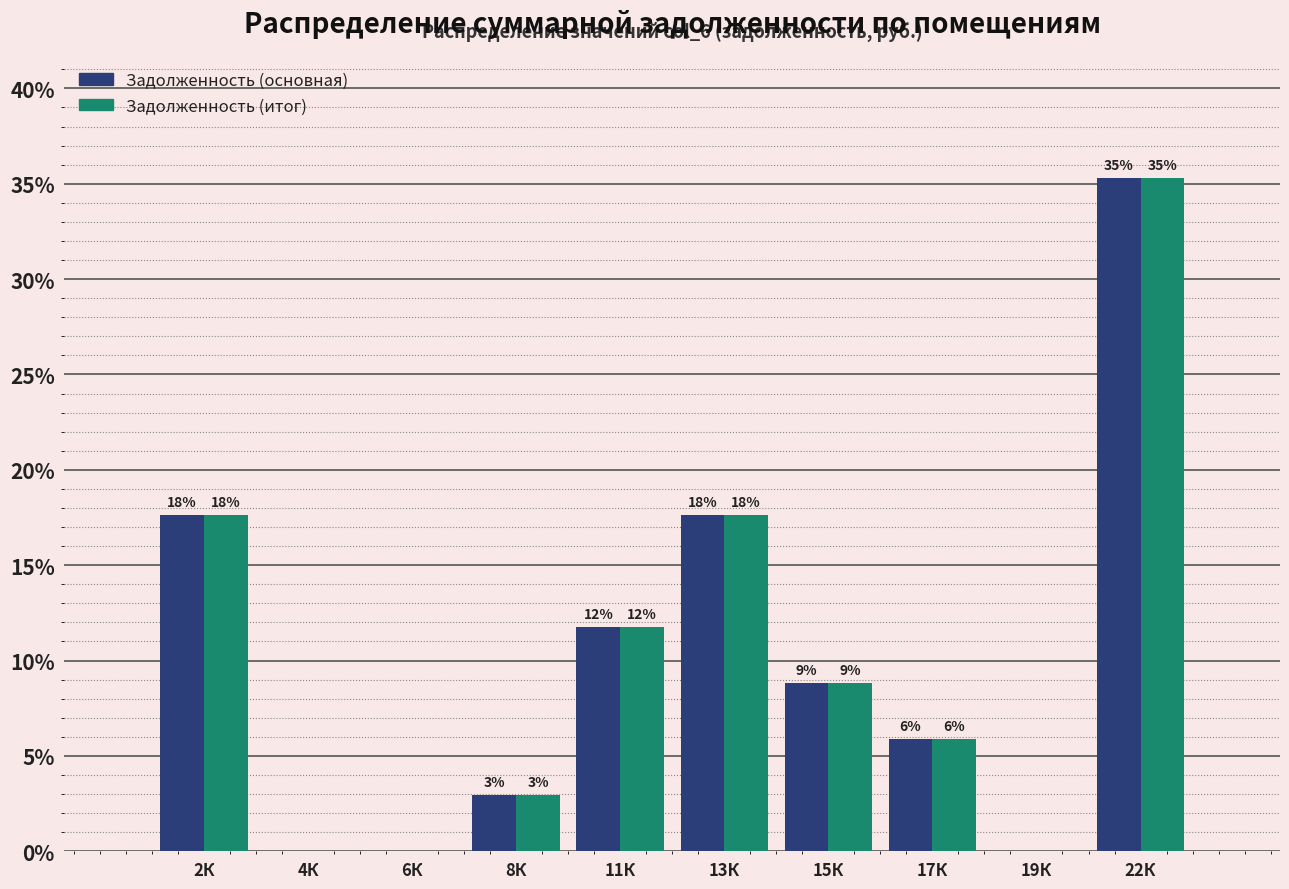

Are the bars horizontal?

No